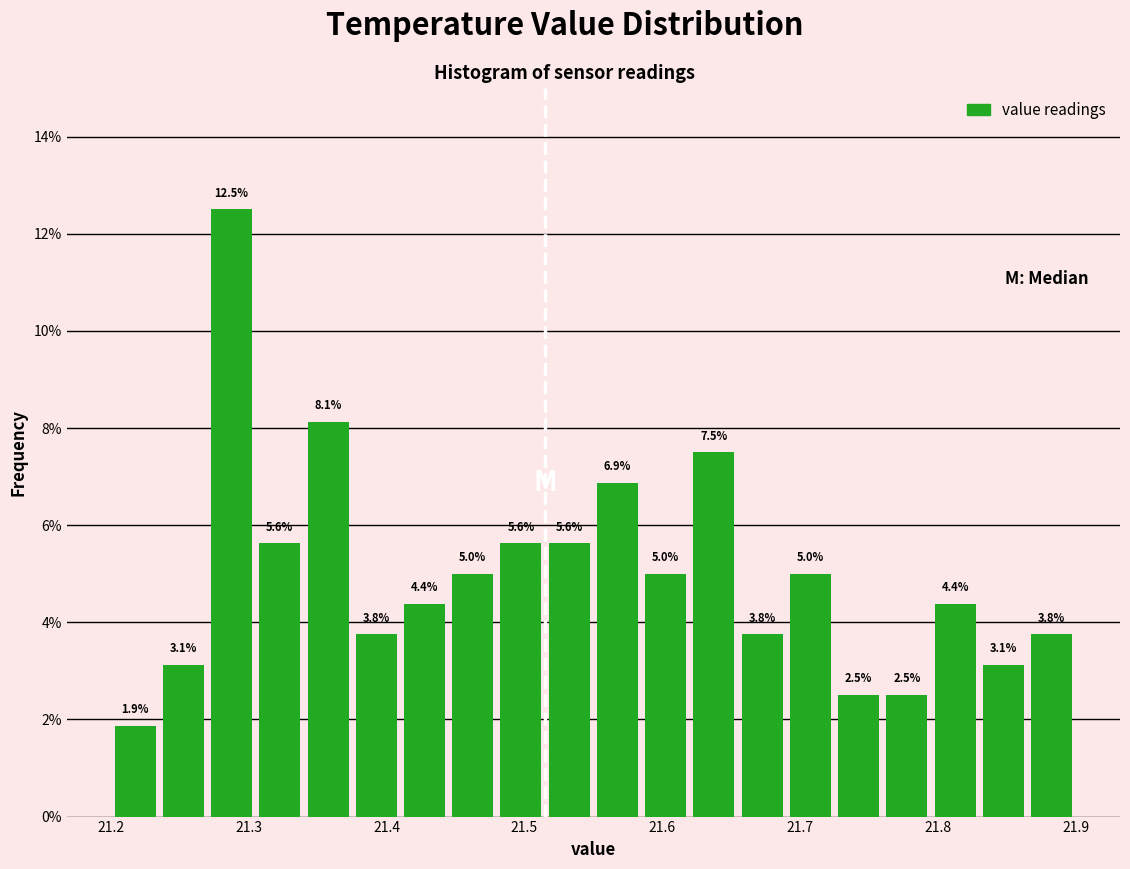

Around what value on the x-axis is the tallest bar? Give the approximate position of its centre, as read against the axis.

21.29